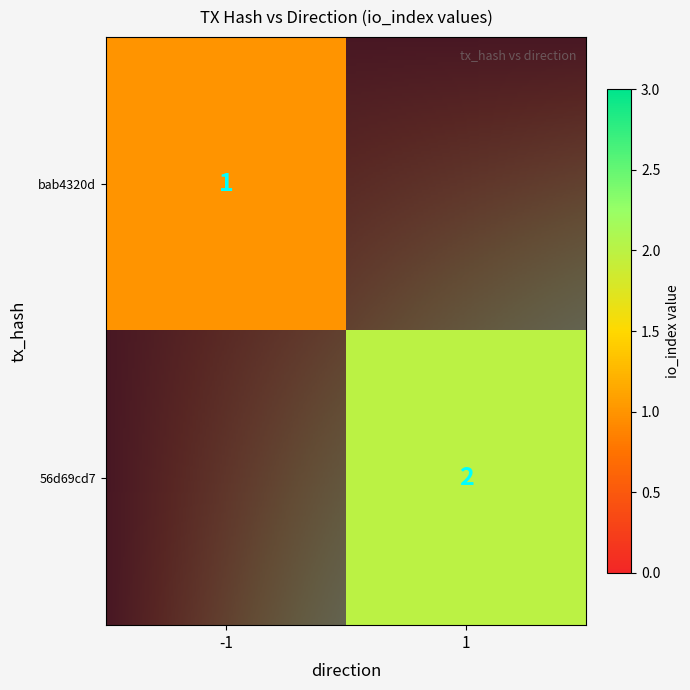

True or false: 56d69cd7 has a value of 0 at direction.

False